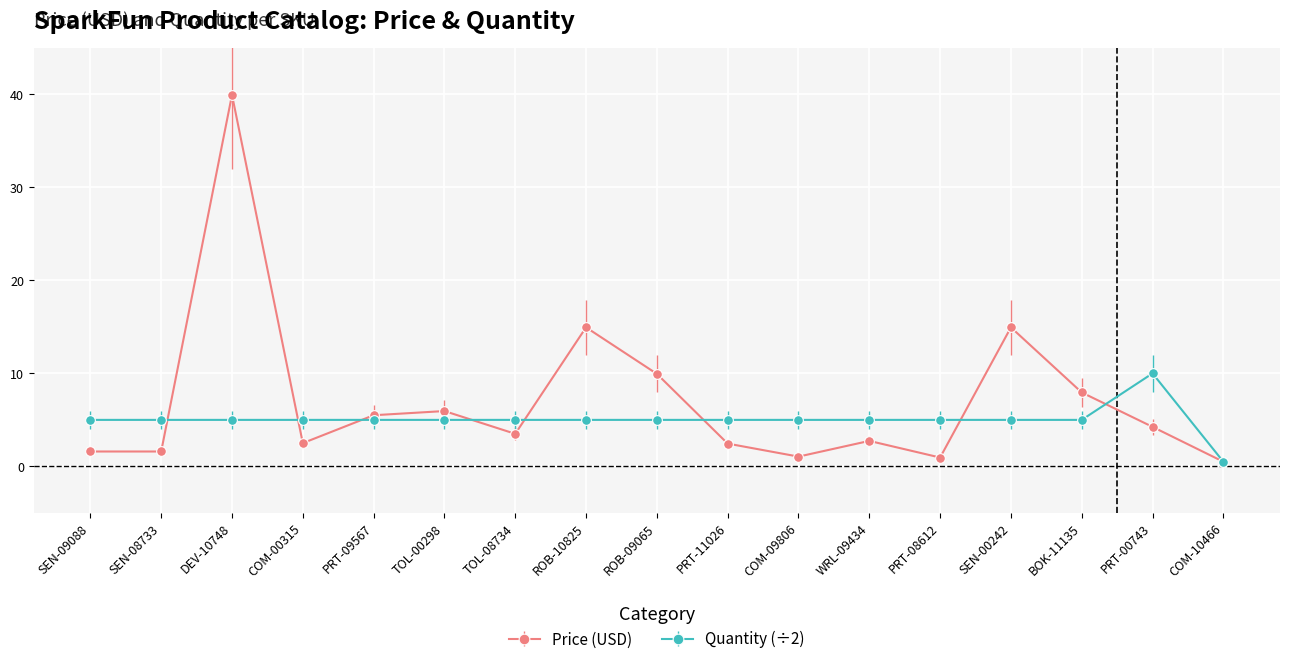

How many lines are shown in the chart?

2